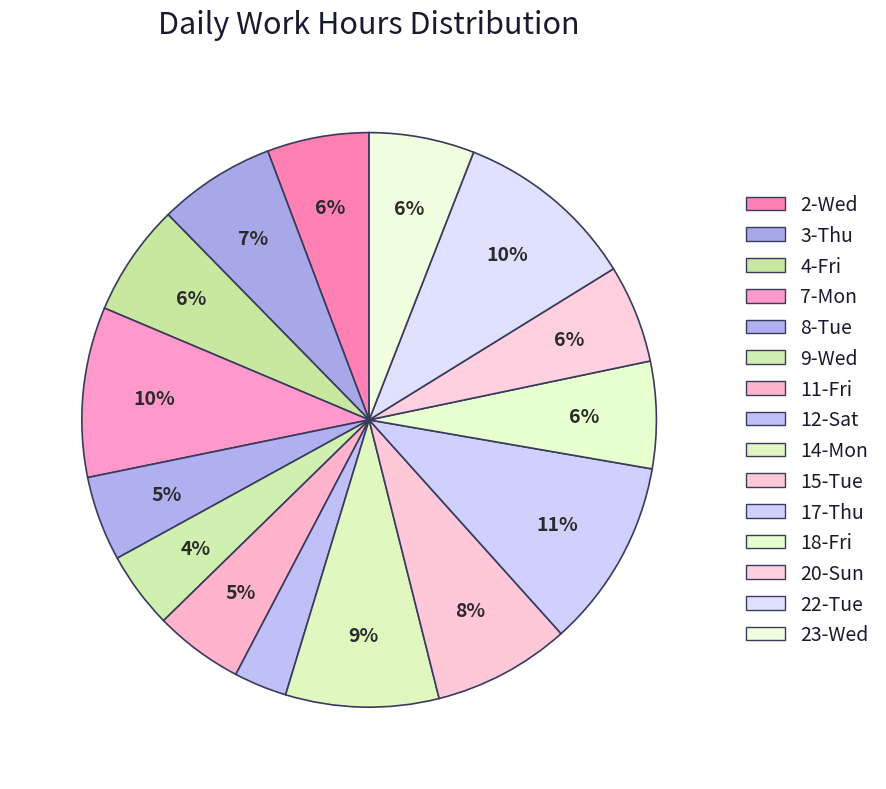

To the nearest percent, what is the difference between the 22-Tue and 2-Wed slice percentages?

5%